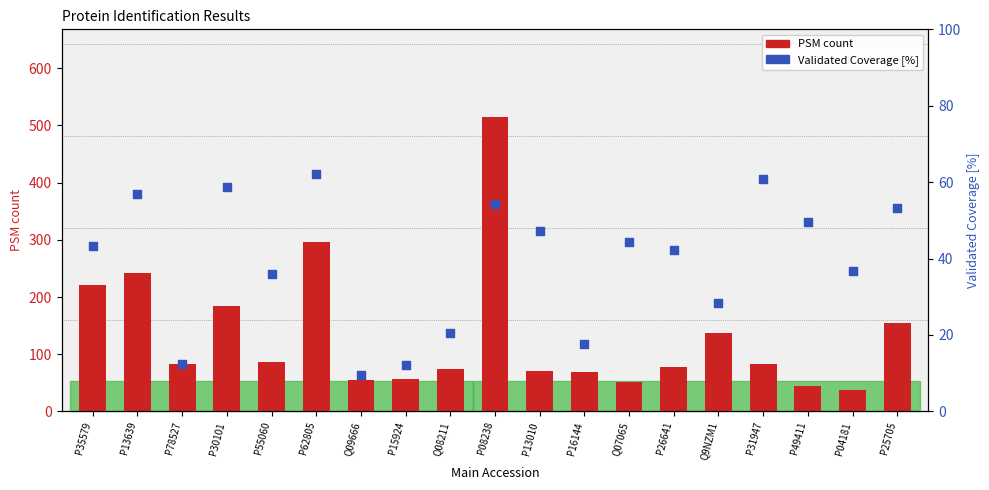

Is the value of PSM count at P62805 greater than the value of Validated Coverage [%] at Q07065?

Yes